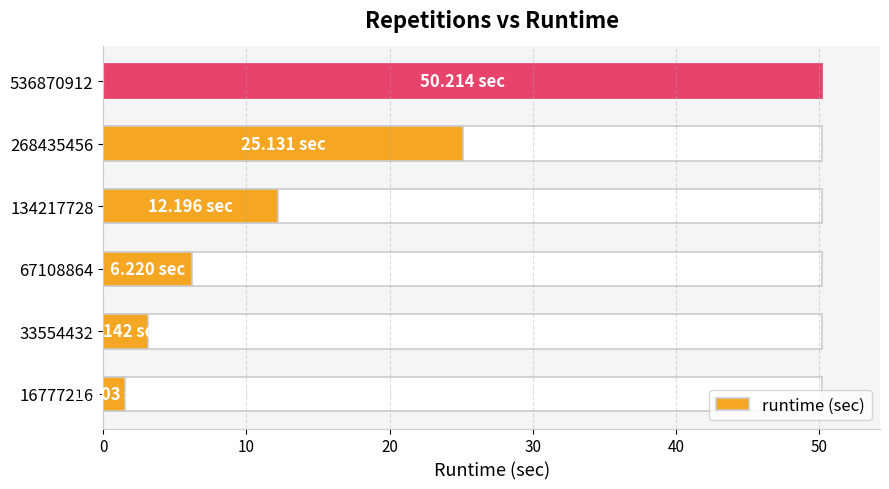

What is the value of the 6th bar from the left?

50.2